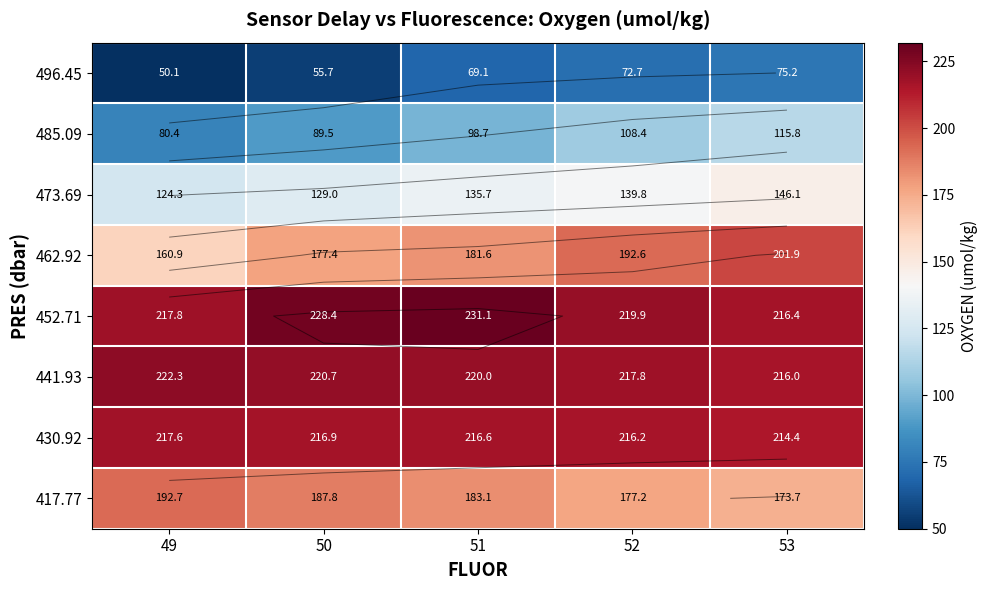

How many distinct data groups are displayed?

8